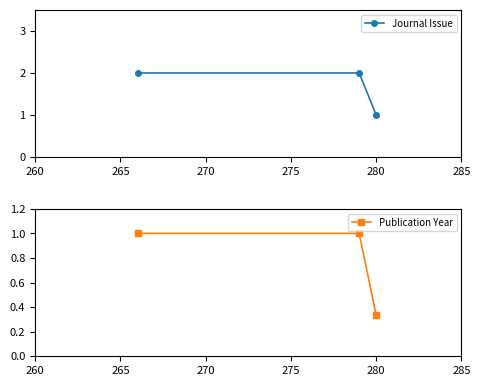

Reading left to right, what are all the values shown in this chart?

Journal Issue: 2.0	2.0	1.0
Publication Year: 1.0	1.0	0.3